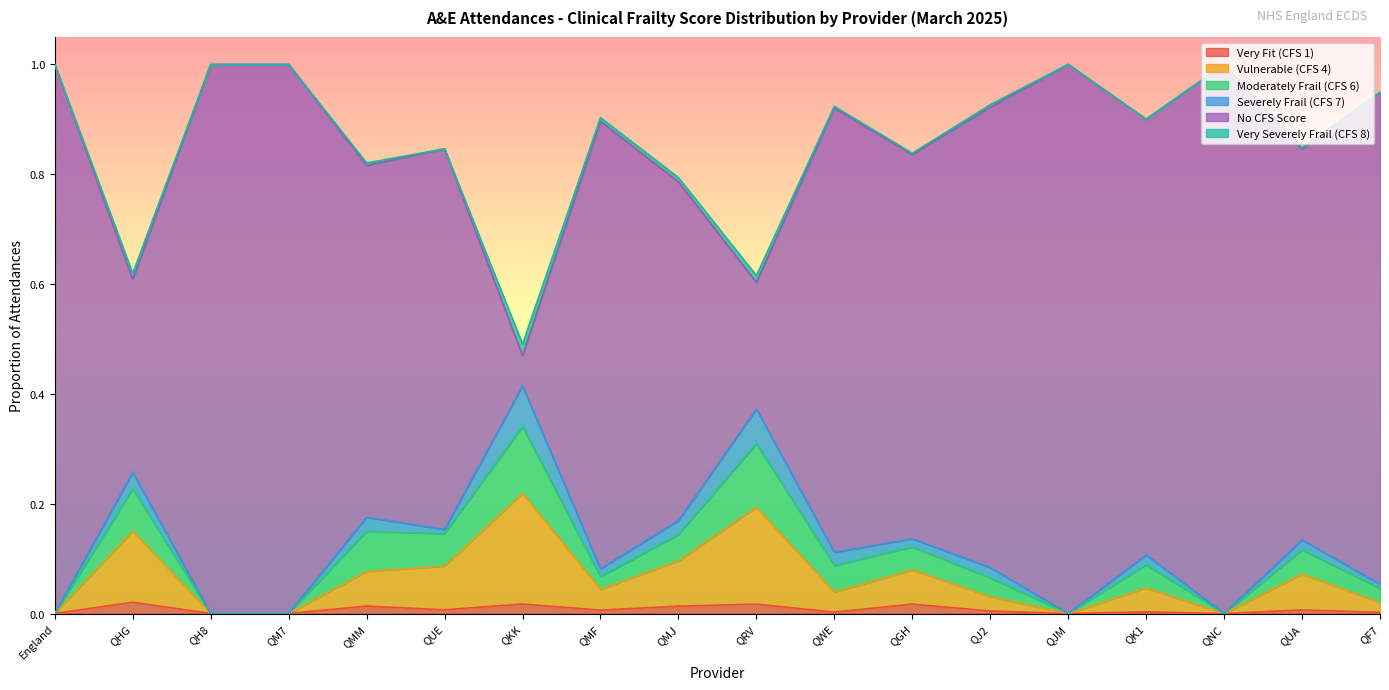

Which series has the largest total across all categories?

No CFS Score